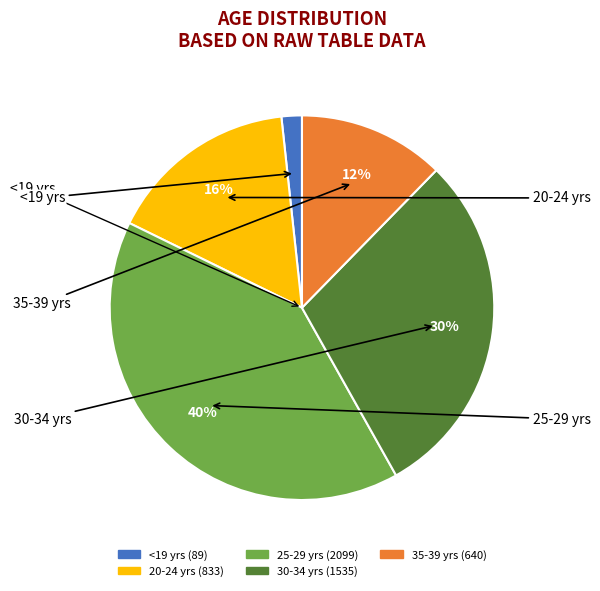

Do 30-34 and <19 together represent more than half of the pie?

No